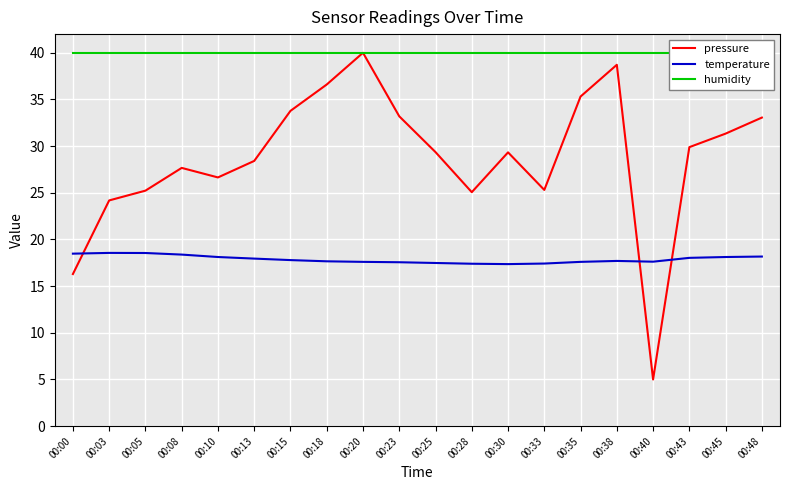

Where do temperature and pressure first cross each other?

00:00 and 00:03